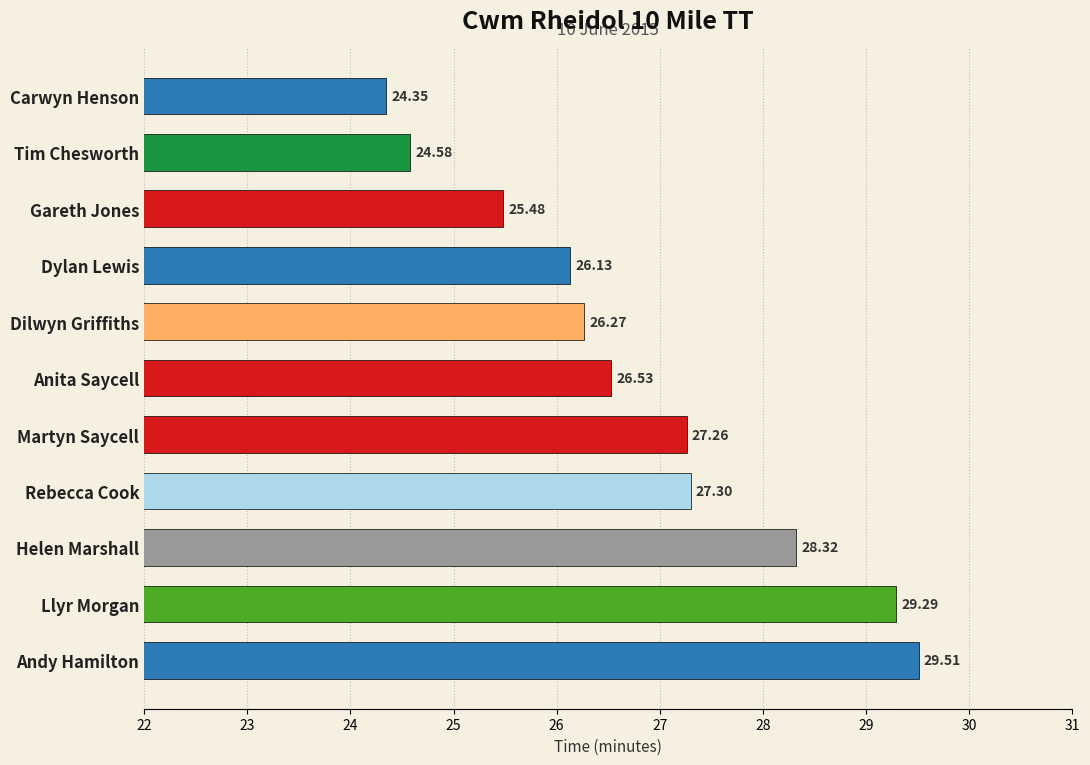

Which label corresponds to the largest value in the chart?

Andy Hamilton